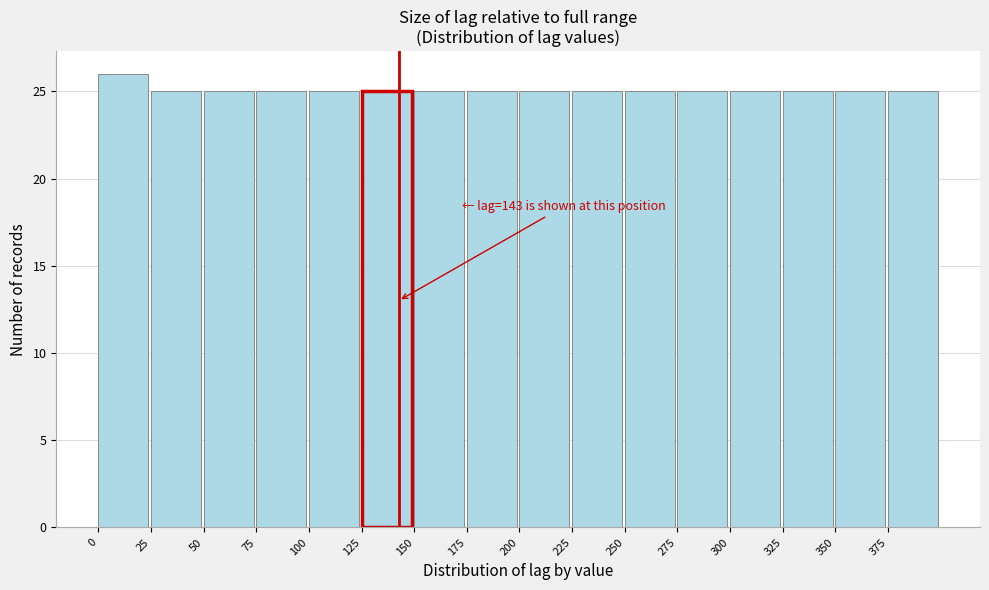

Which range on the x-axis has the tallest bar?

0 to 25